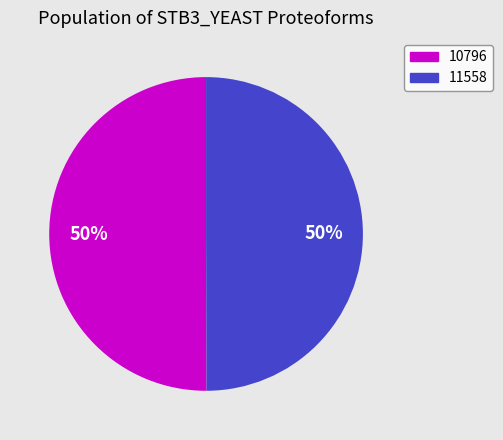

The 10796 slice represents 1% of the pie. True or false?

False